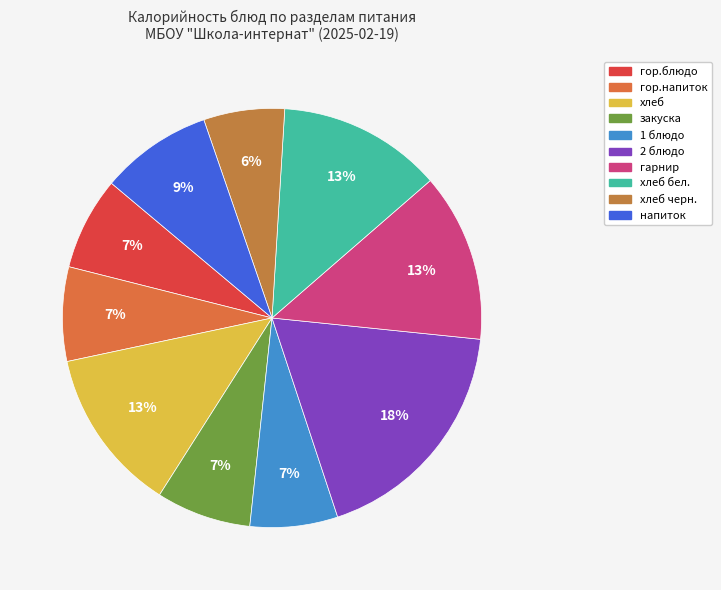

To the nearest percent, what percentage of the pie is хлеб бел.?

13%